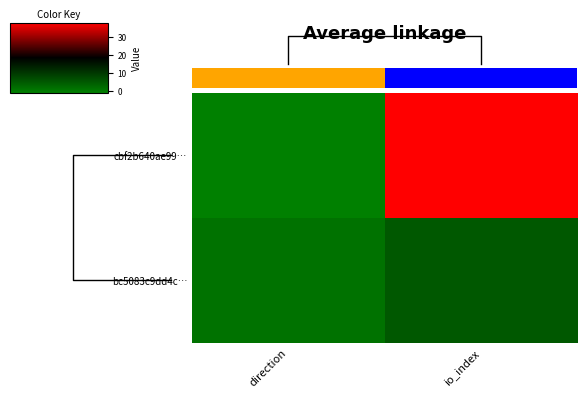

Reading right to left, list all the values displayed in this chart.

cbf2b640ae99…: io_index=38	direction=-1
bc5083c9dd4c…: io_index=5	direction=1